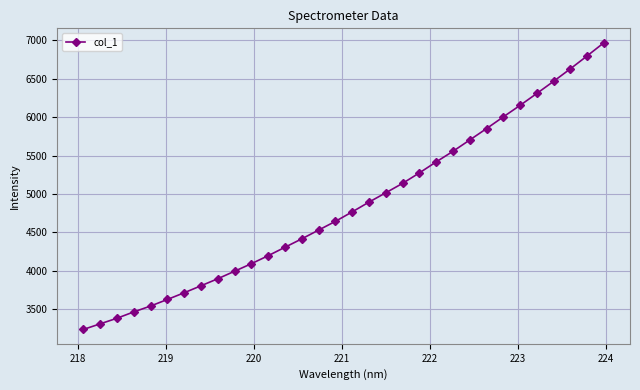

What is the value of the 5th point from the left?

3542.0